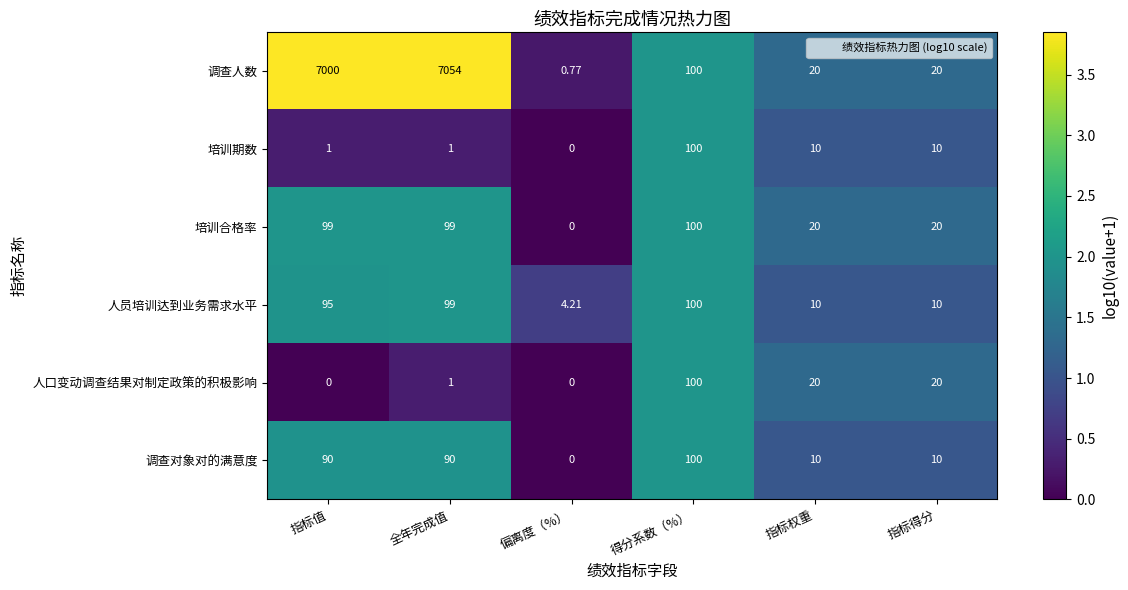

Which label corresponds to the largest value in the chart?

全年完成值